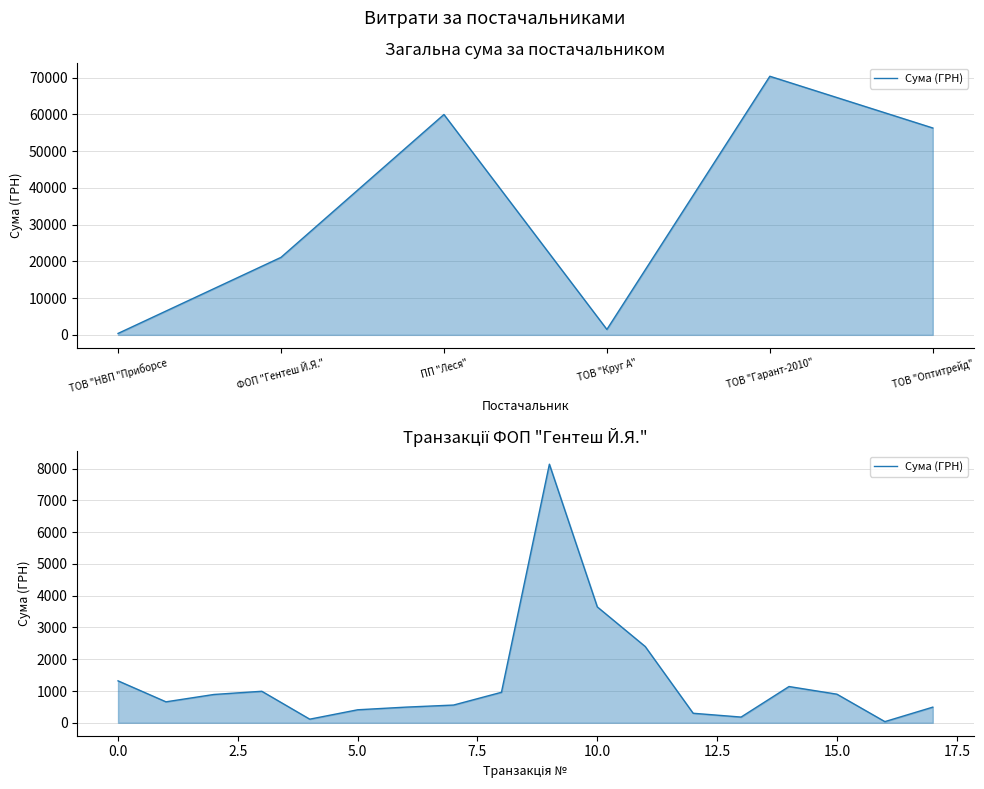

How many data points does each series have?

18